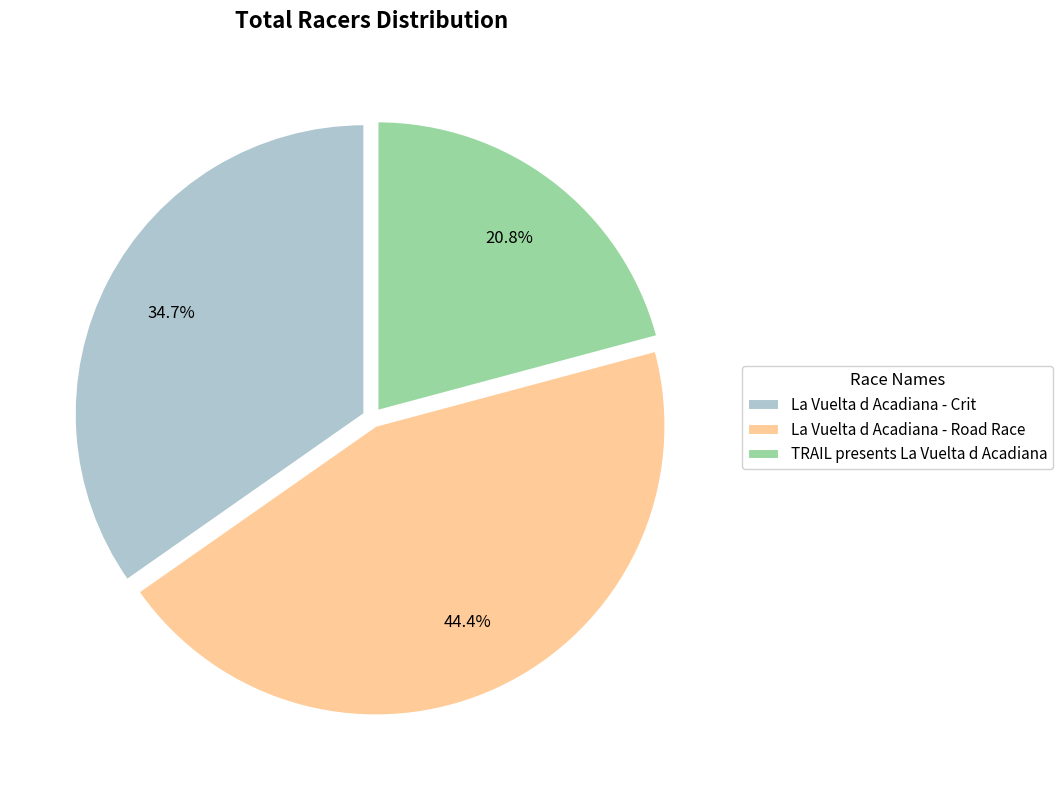

Does La Vuelta d Acadiana - Road Race represent more than half of the total?

No